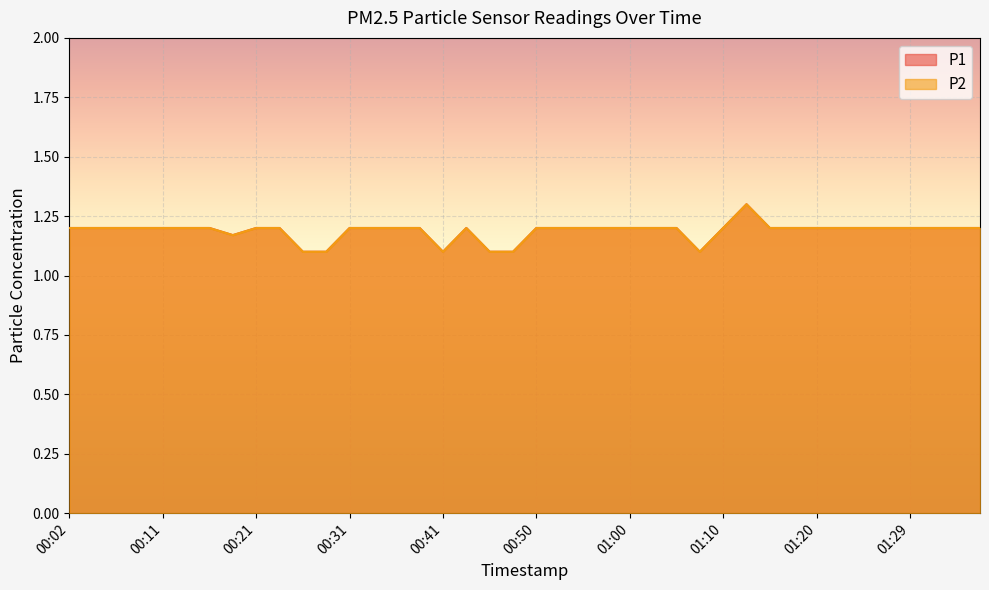

How many interior local valleys does the P2 series have?

3